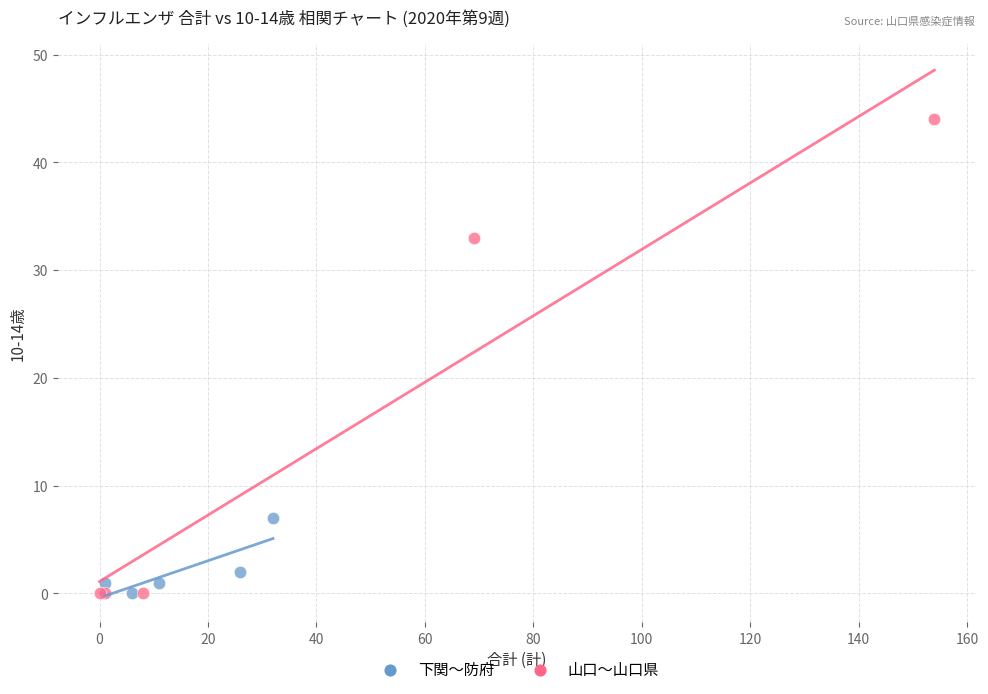

Which series has the widest spread of Y values?

山口〜山口県